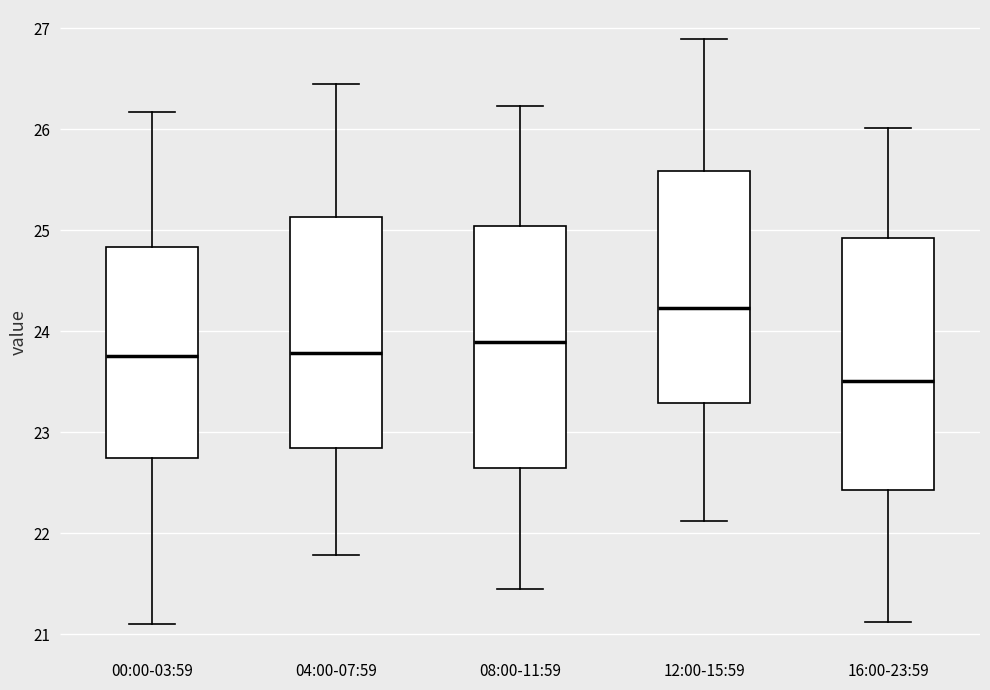

Reading left to right, transcribe this box plot: for each box, give where its median line is, the range the box spans, and where its two whiskers end, as read against the y-axis. The values are not printed on the chart, so give them approximately, as read against the axis.

00:00-03:59: median 23.8, box 22.7 to 24.8, whiskers 21.1 to 26.2
04:00-07:59: median 23.8, box 22.8 to 25.1, whiskers 21.8 to 26.5
08:00-11:59: median 23.9, box 22.6 to 25.0, whiskers 21.5 to 26.2
12:00-15:59: median 24.2, box 23.3 to 25.6, whiskers 22.1 to 26.9
16:00-23:59: median 23.5, box 22.4 to 24.9, whiskers 21.1 to 26.0